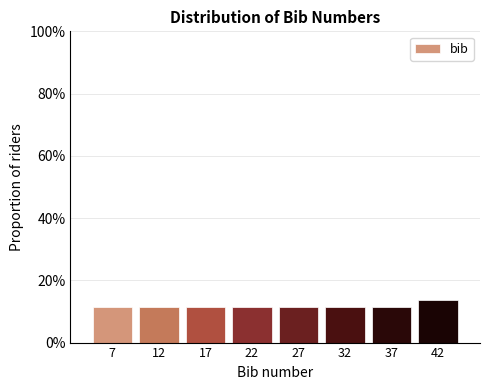

Reading right to left, what are all the values shown in this chart?

13.6	11.4	11.4	11.4	11.4	11.4	11.4	11.4